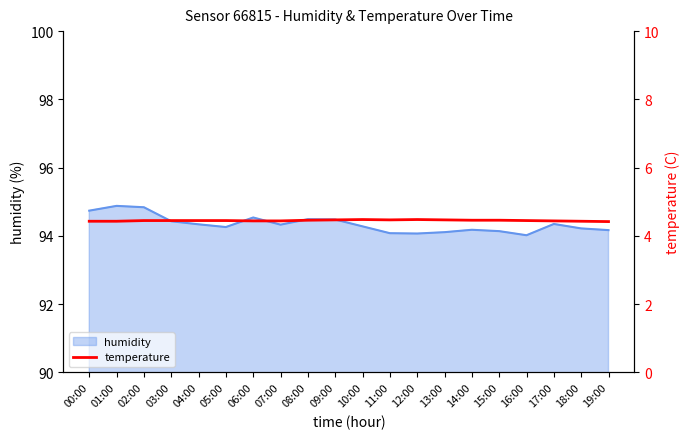

What is the lowest value of the humidity series?

94.0